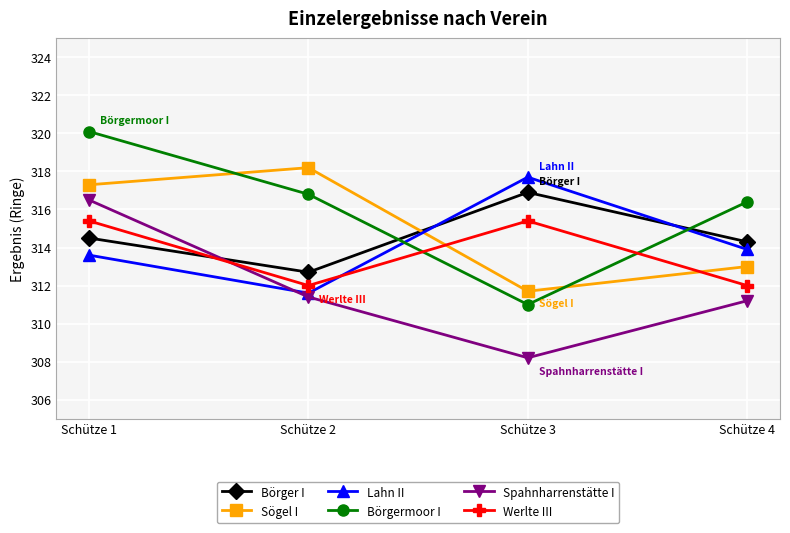

How many intersections are there between Lahn II and Spahnharrenstätte I?

1